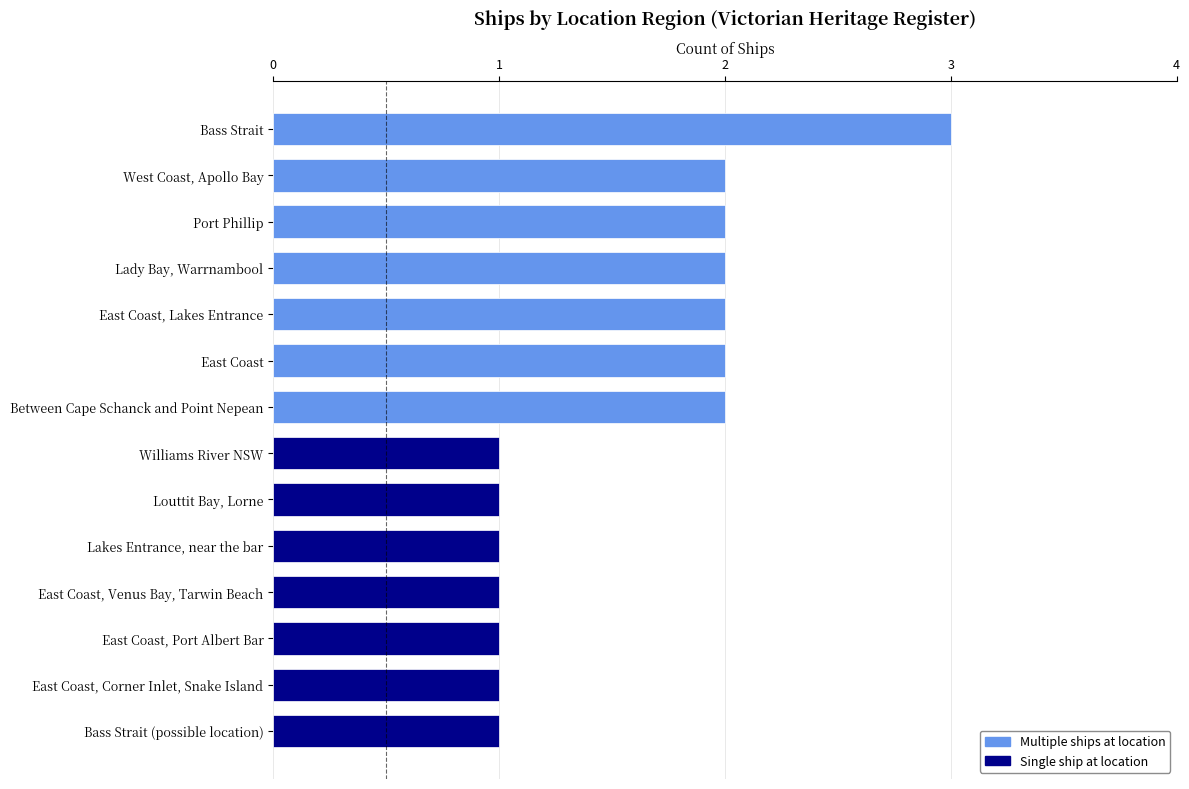

What is the value of the 5th bar from the top?

2